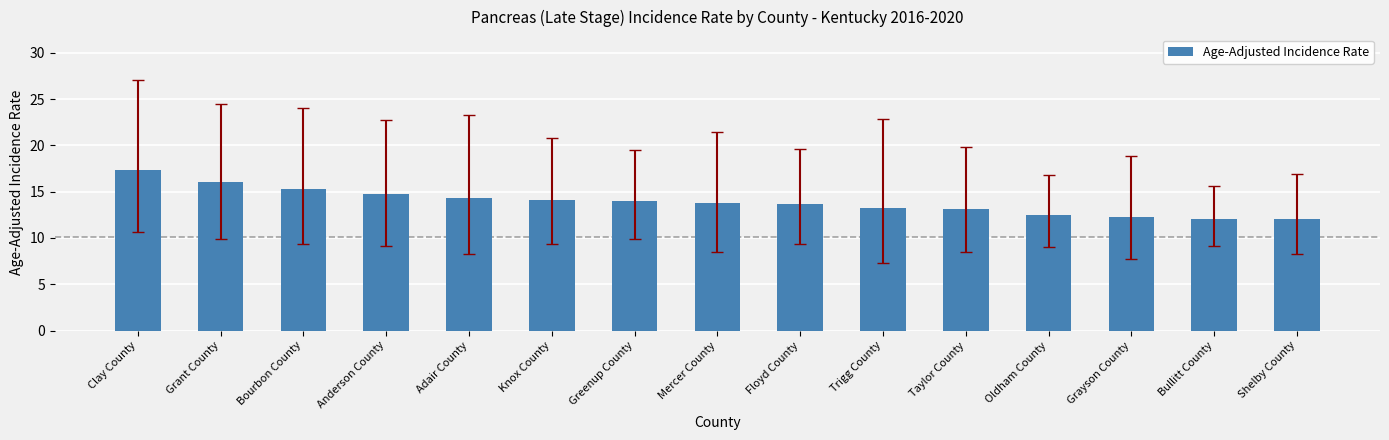

What is the approximate value at Grayson County?

12.3